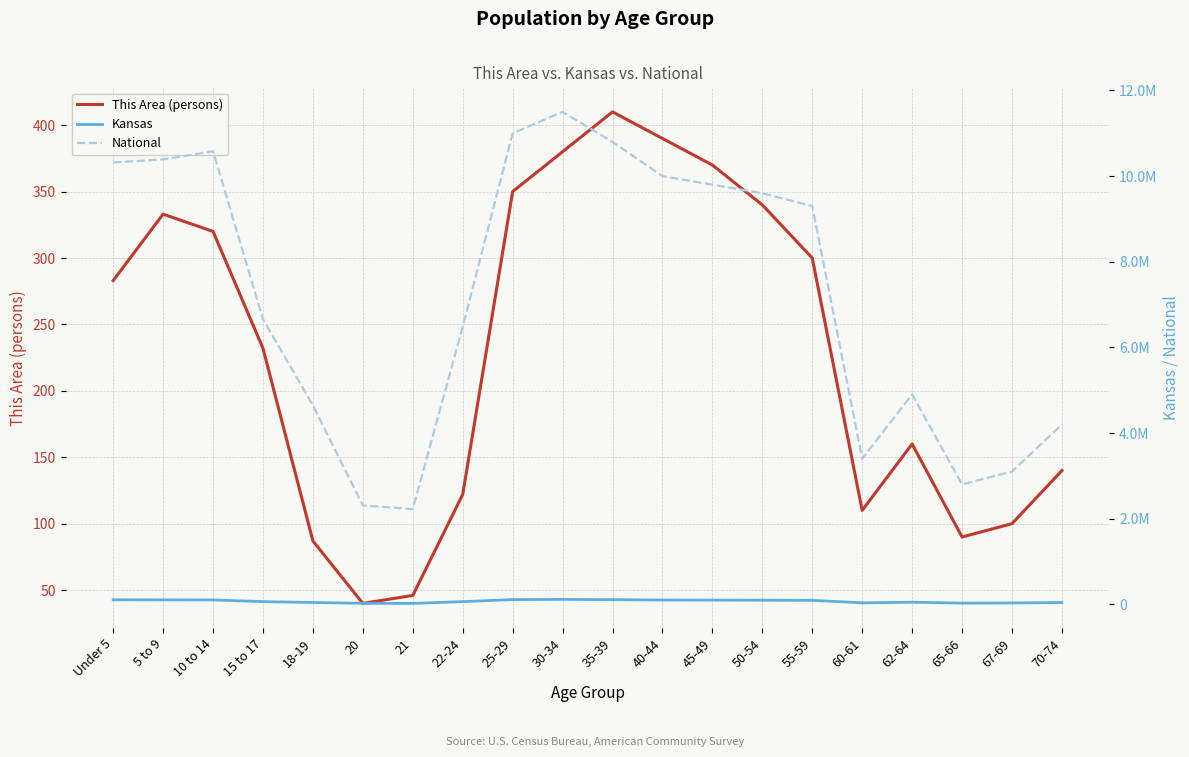

Reading left to right, extract all data points from this chart.

This Area (persons): Under 5=283	5 to 9=333	10 to 14=320	15 to 17=232	18-19=87	20=40	21=46	22-24=122	25-29=350	30-34=380	35-39=410	40-44=390	45-49=370	50-54=340	55-59=300	60-61=110	62-64=160	65-66=90	67-69=100	70-74=140
Kansas: Under 5=104888	5 to 9=103421	10 to 14=102156	15 to 17=62164	18-19=43198	20=22103	21=21205	22-24=62142	25-29=110000	30-34=115000	35-39=108000	40-44=100000	45-49=98000	50-54=96000	55-59=93000	60-61=34000	62-64=49000	65-66=28000	67-69=31000	70-74=42000
National: Under 5=10319427	5 to 9=10389638	10 to 14=10579862	15 to 17=6656209	18-19=4647457	20=2308319	21=2223198	22-24=6482659	25-29=11000000	30-34=11500000	35-39=10800000	40-44=10000000	45-49=9800000	50-54=9600000	55-59=9300000	60-61=3400000	62-64=4900000	65-66=2800000	67-69=3100000	70-74=4200000